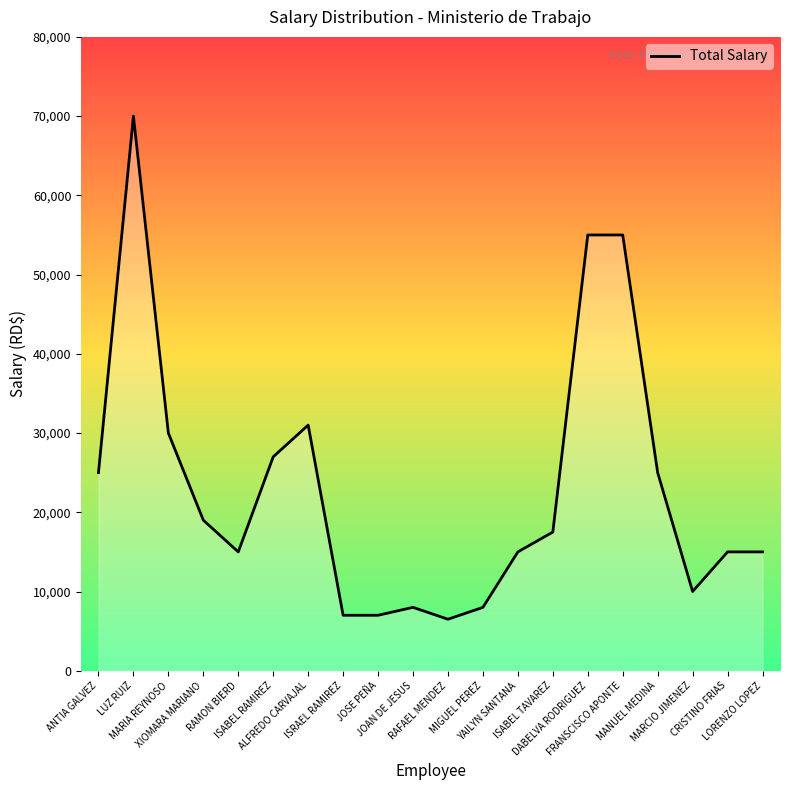

What is the maximum value shown in the chart?

70000